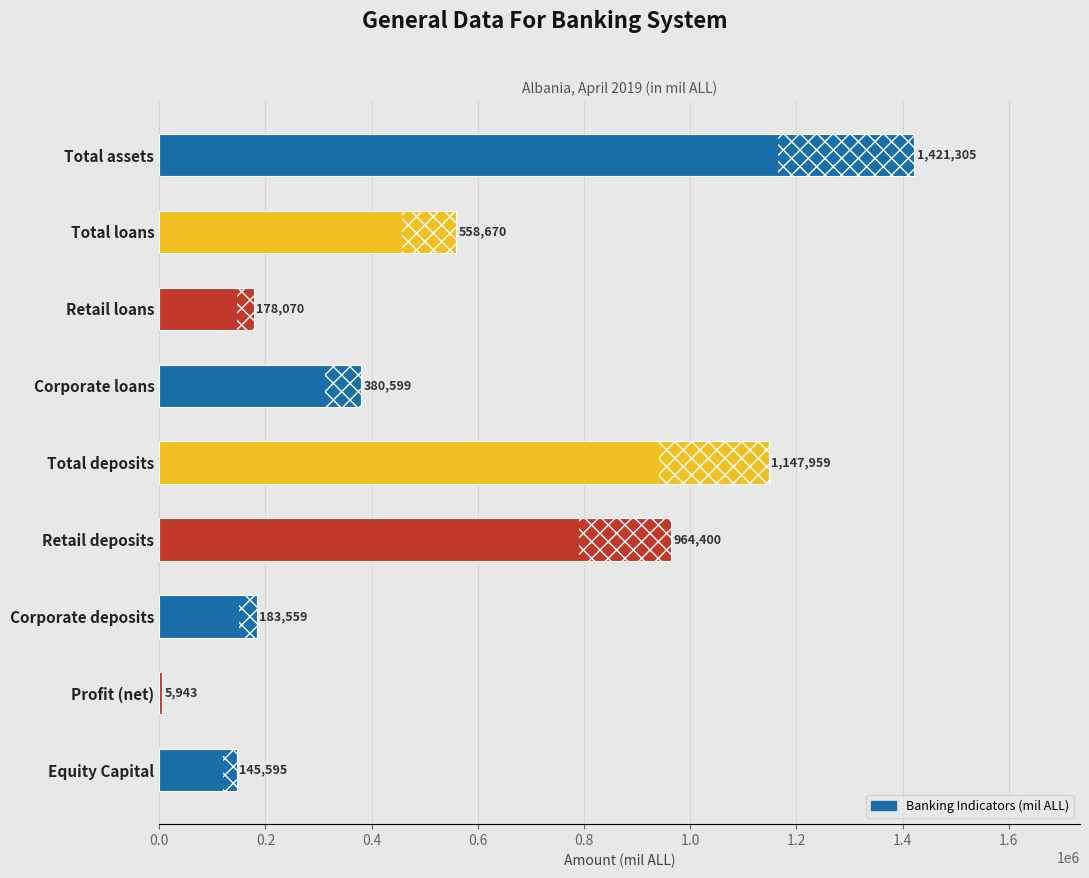

What is the sum of all values?

4986100.8